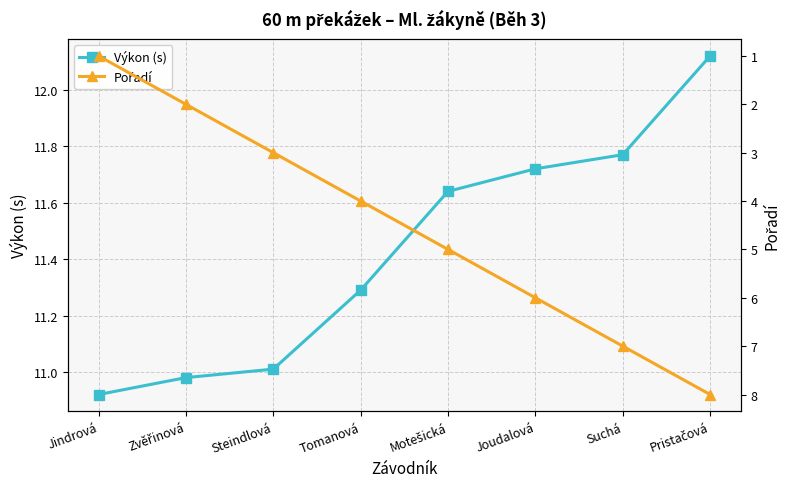

What is the total value across all series at Steindlová?

14.0